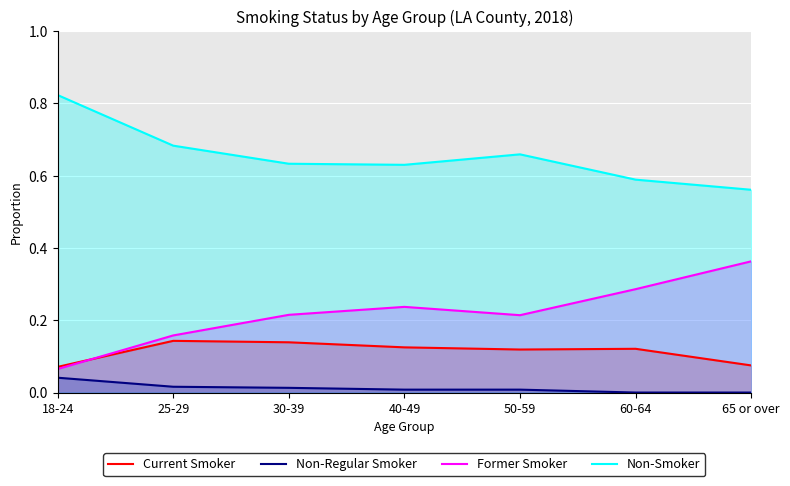

What are all the series names shown in the legend?

Current Smoker, Non-Regular Smoker, Former Smoker, Non-Smoker